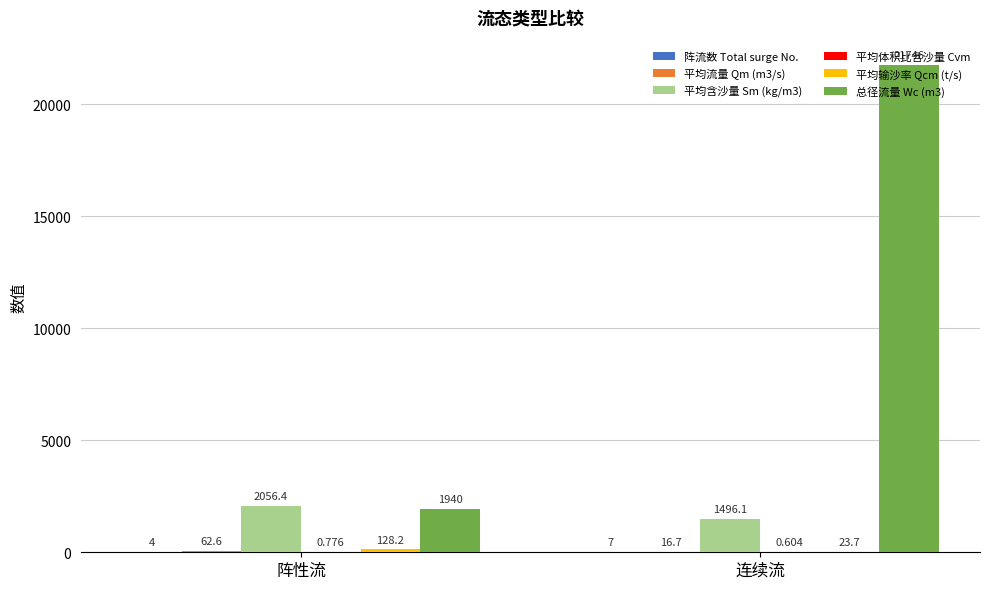

What is the approximate value of 总径流量 Wc (m3) at 阵性流?

1940.0